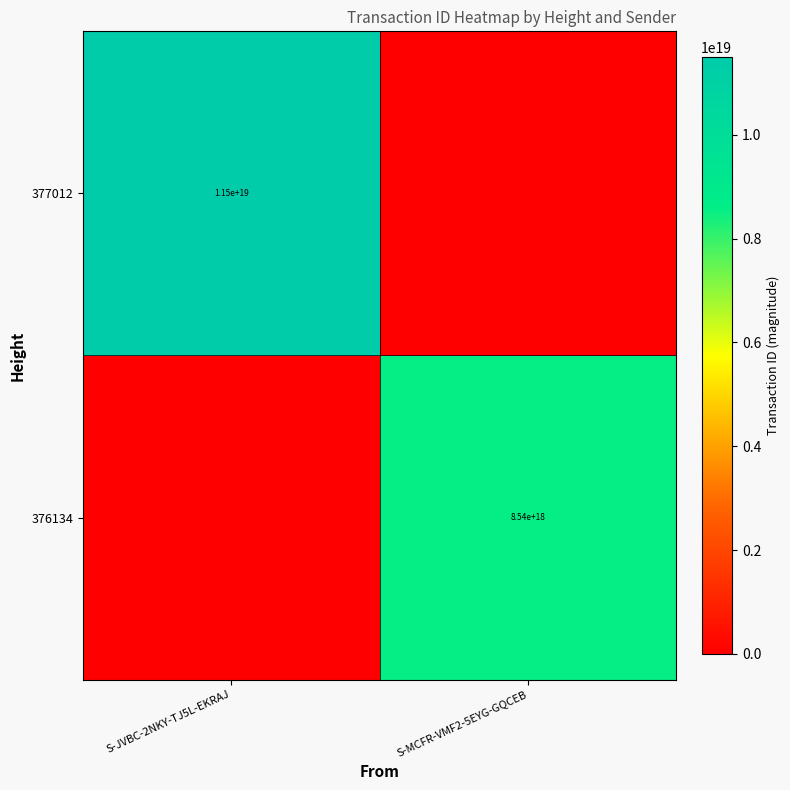

Is it true that 376134 equals 8540000000000000000 at S-MCFR-VMF2-5EYG-GQCEB?

True